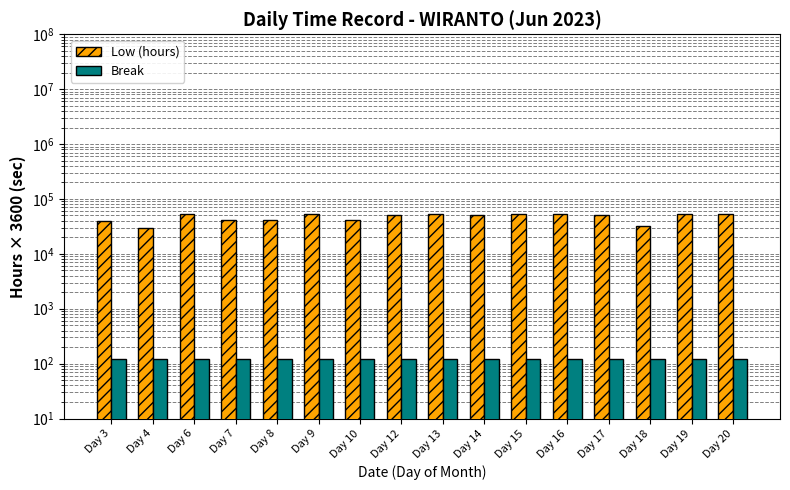

What are all the series names shown in the legend?

Low (hours), Break